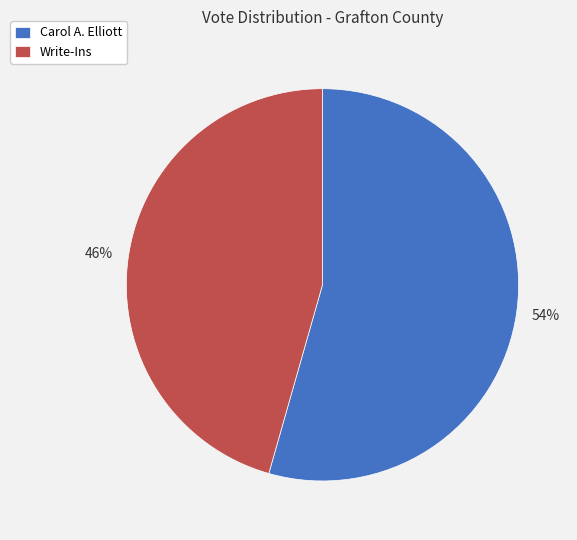

Between Write-Ins and Carol A. Elliott, which is larger?

Carol A. Elliott